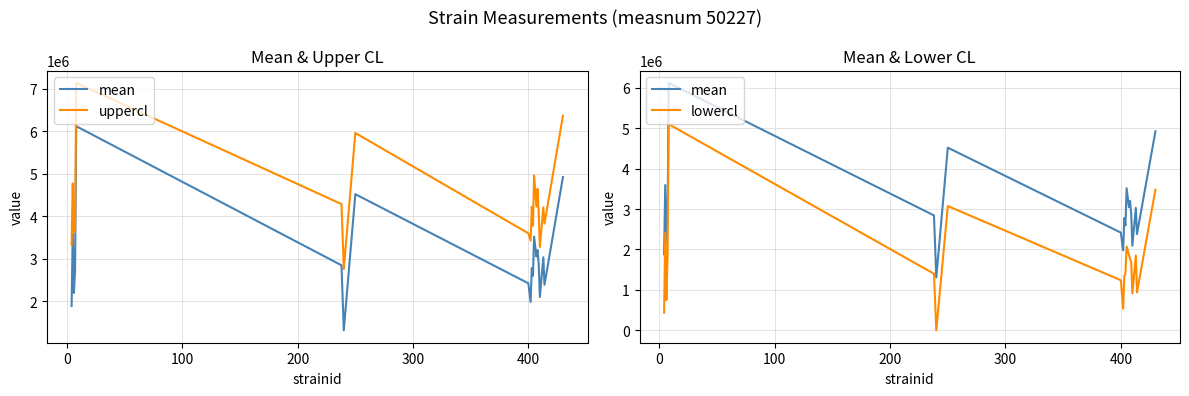

True or false: uppercl has more than 0 points higher than both neighbors.

True